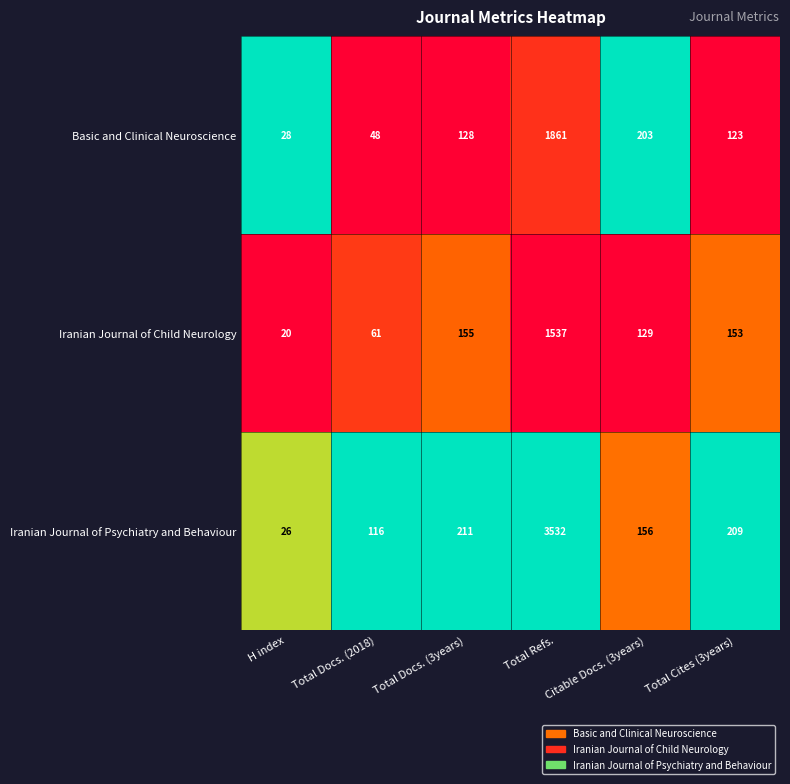

What is the sum of the Basic and Clinical Neuroscience values at H index and Total Cites (3years)?

151